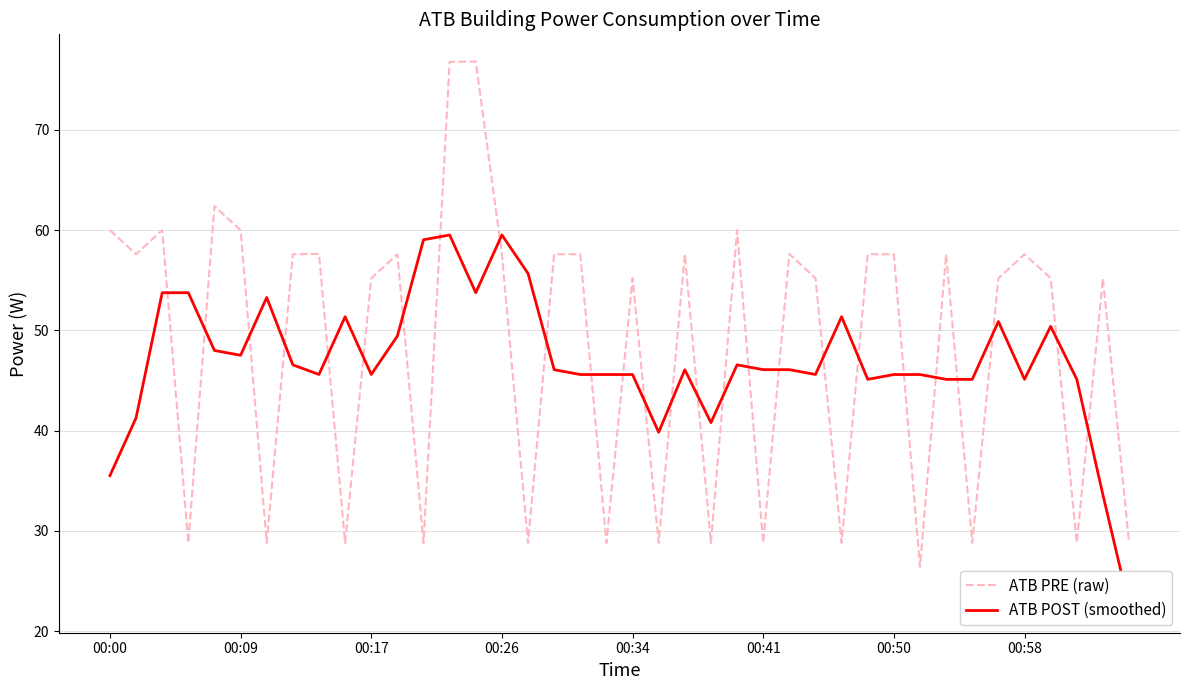

Which series changed the most between 22 and 32?

ATB POST (smoothed)